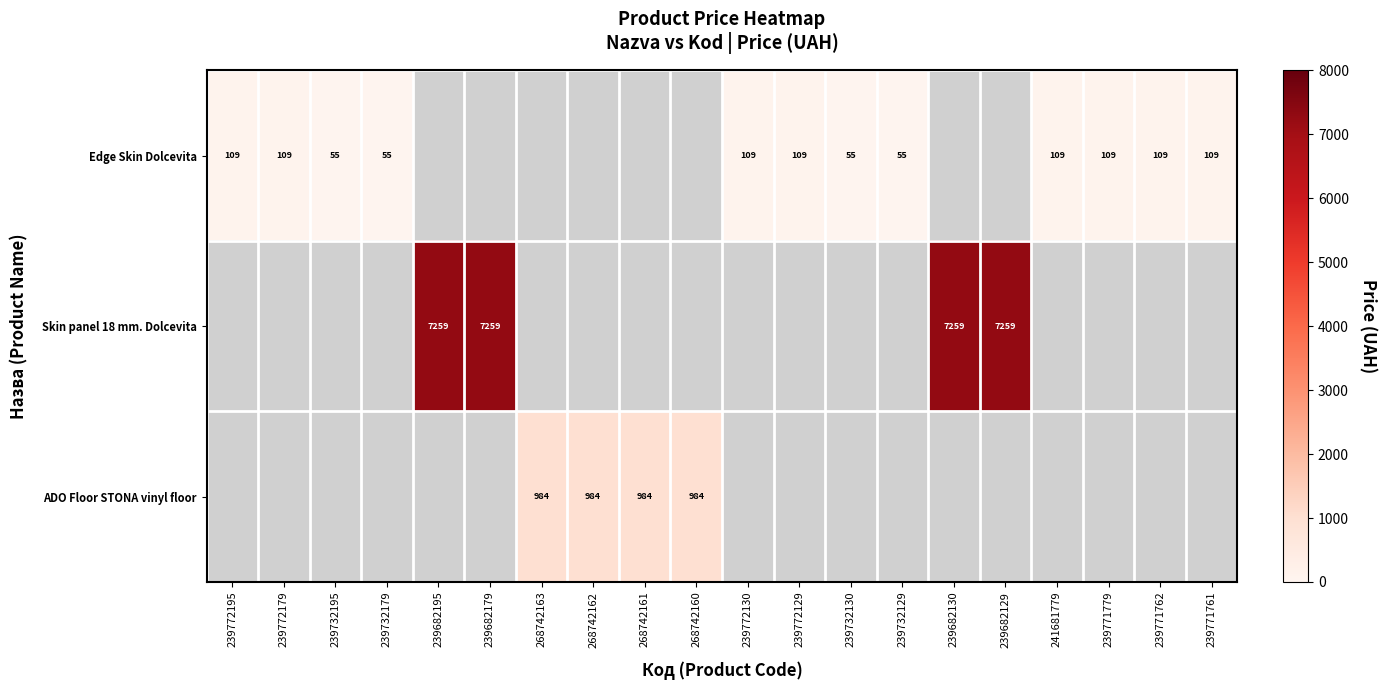

What is the minimum value shown in the chart?

54.5